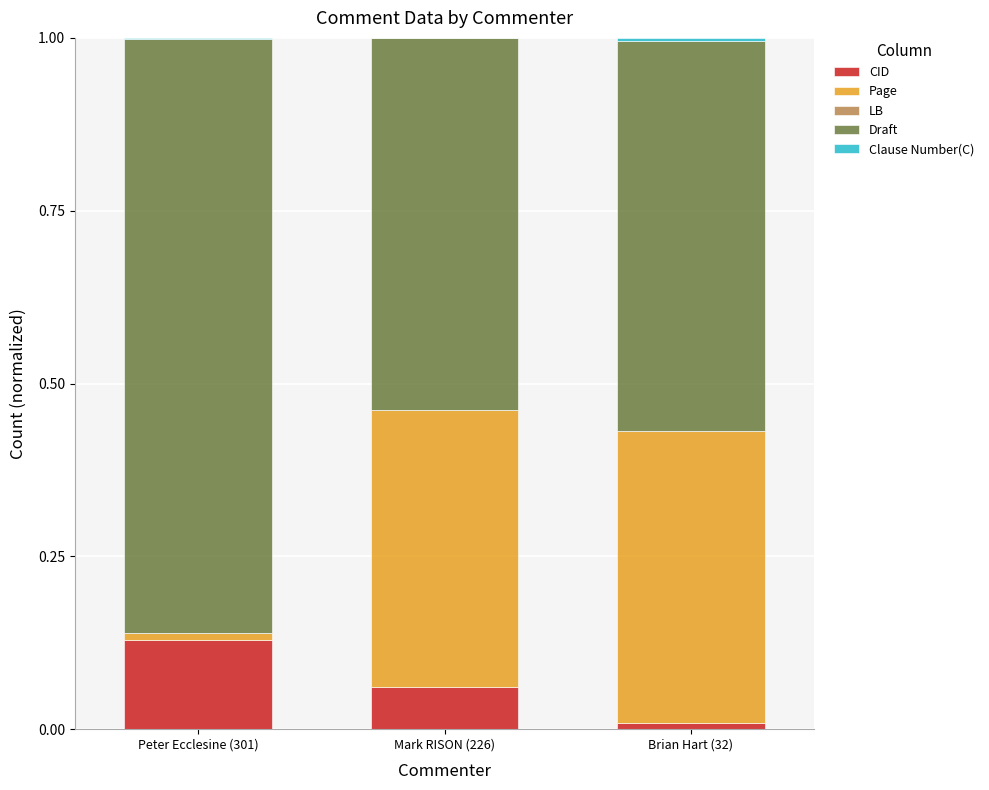

The value of CID at Mark RISON (226) is 0.0. True or false?

False